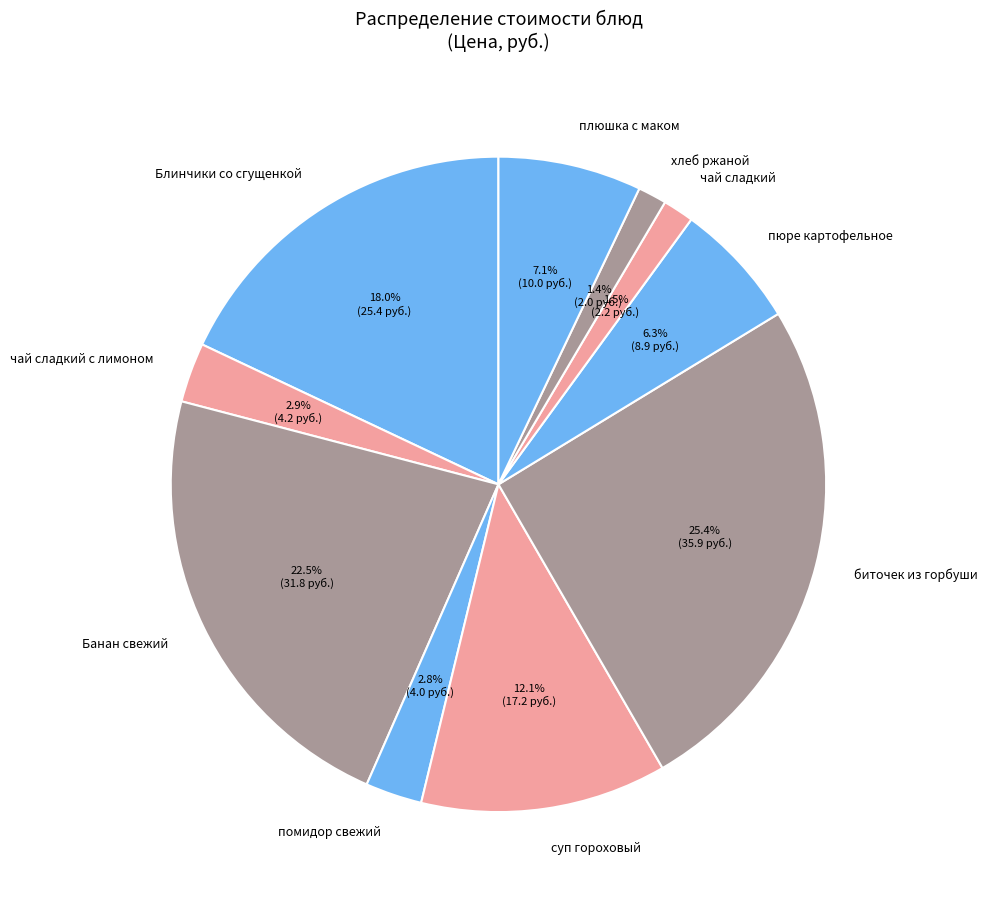

To the nearest percent, what is the combined percentage of Блинчики со сгущенкой and плюшка с маком?

25%